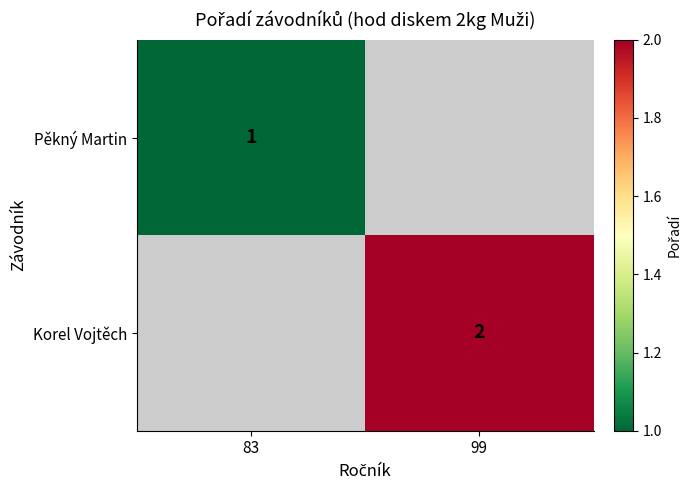

The value of Pěkný Martin at 83 is 0.3. True or false?

False